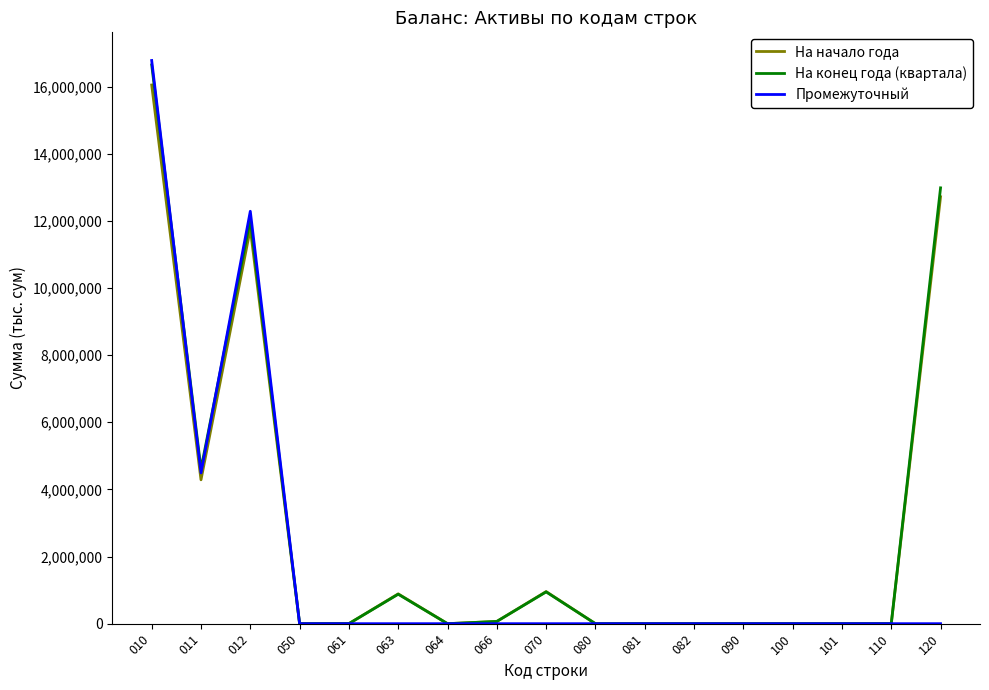

The value of Промежуточный at 101 is 0.0. True or false?

True